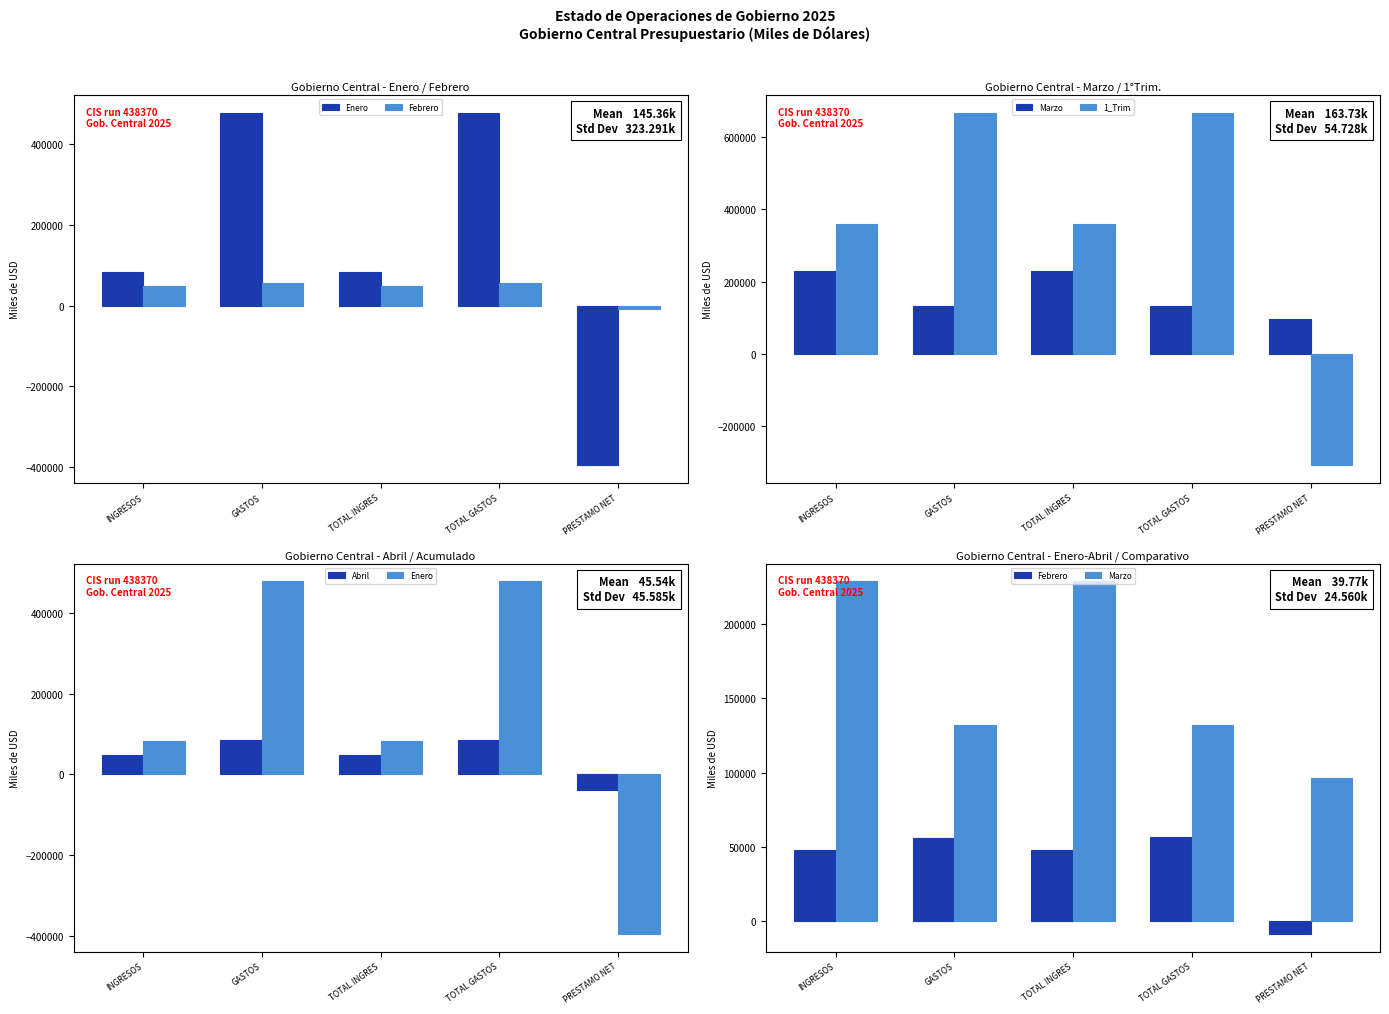

Count the number of data series in this chart.

5